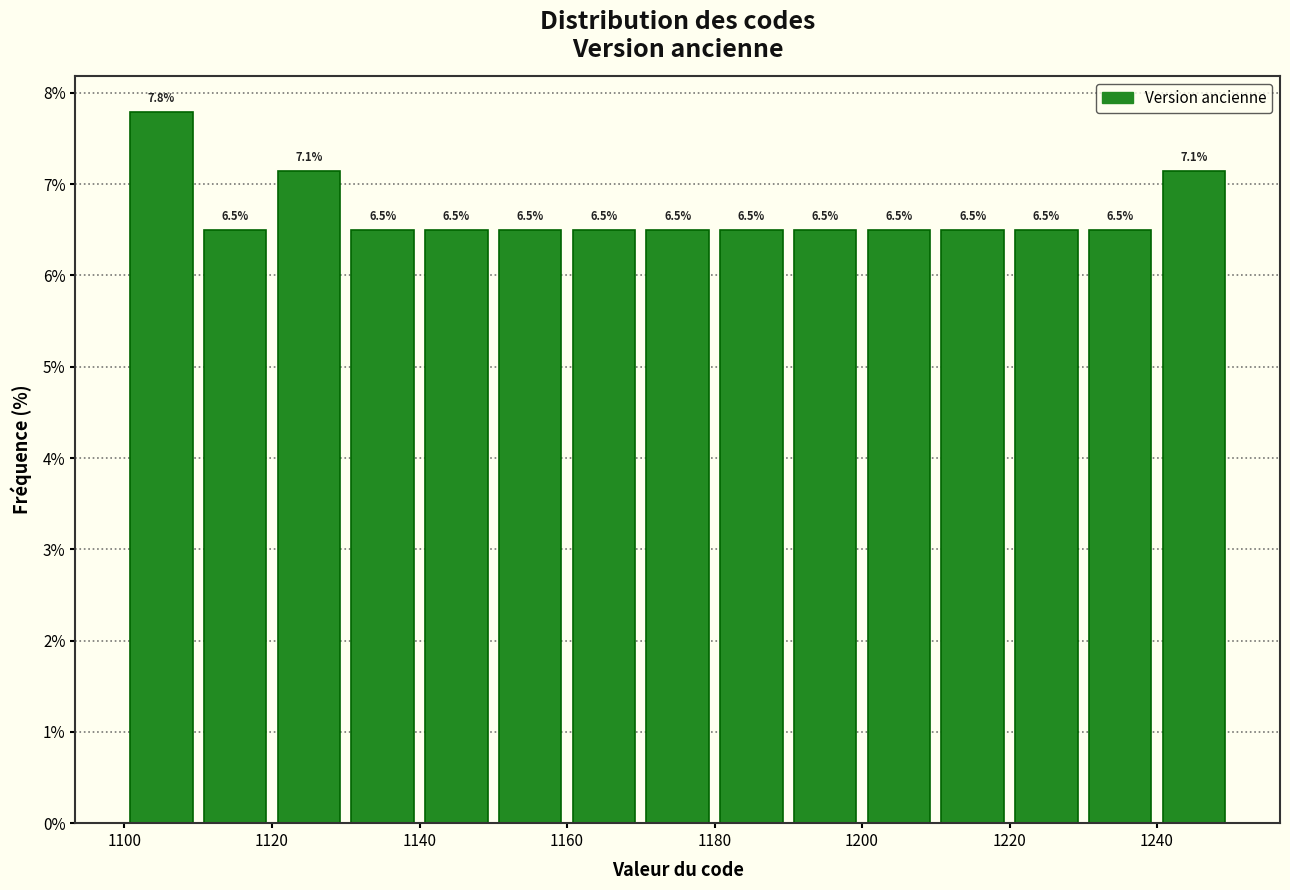

Which range on the x-axis has the tallest bar?

1100 to 1110